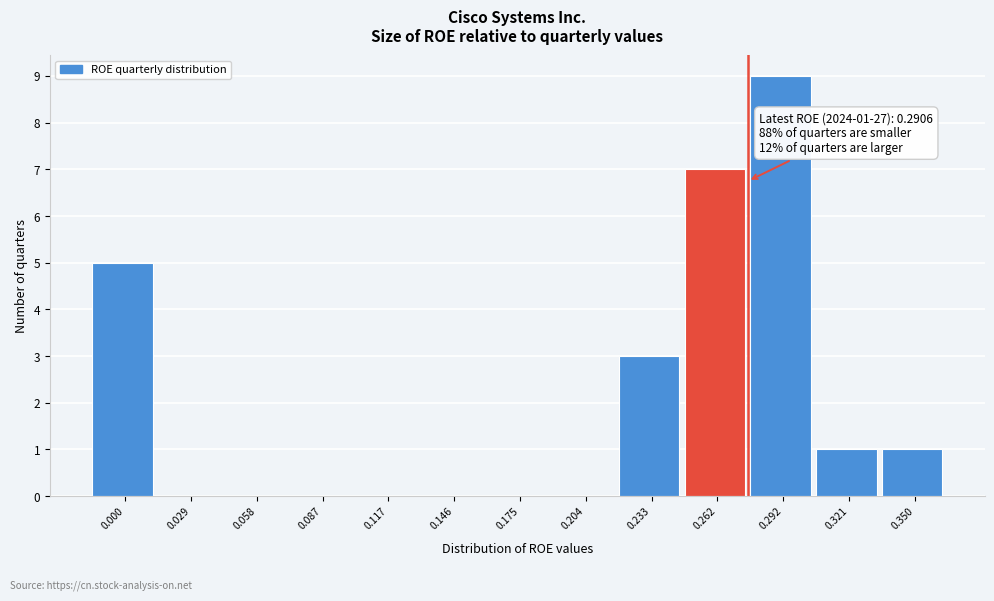

Reading left to right, transcribe all the data shown in this chart.

0.000=5	0.029=0	0.058=0	0.087=0	0.117=0	0.146=0	0.175=0	0.204=0	0.233=3	0.262=7	0.292=9	0.321=1	0.350=1